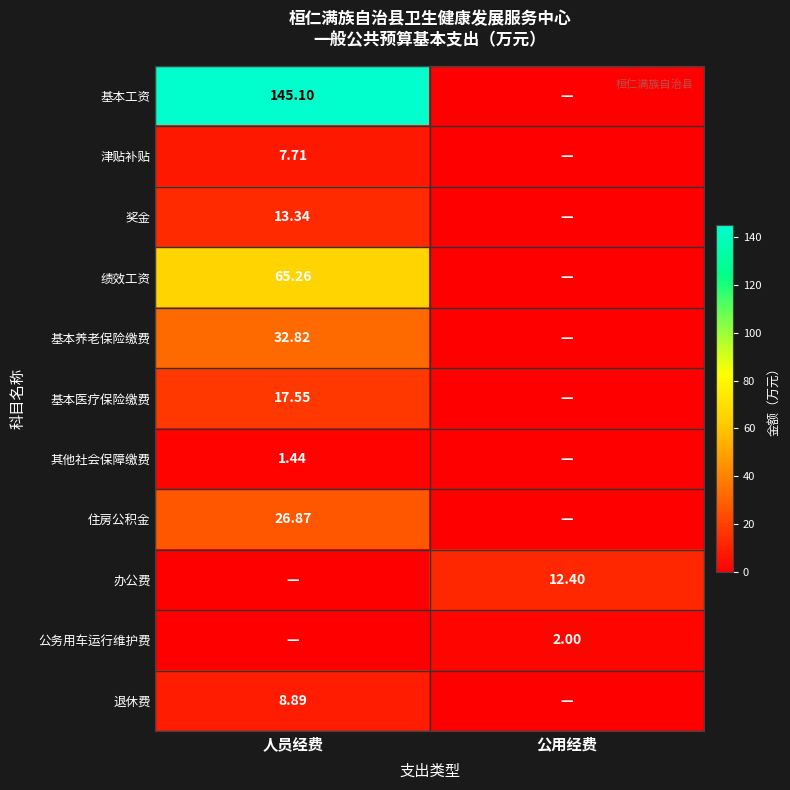

What is the greatest value displayed?

145.1